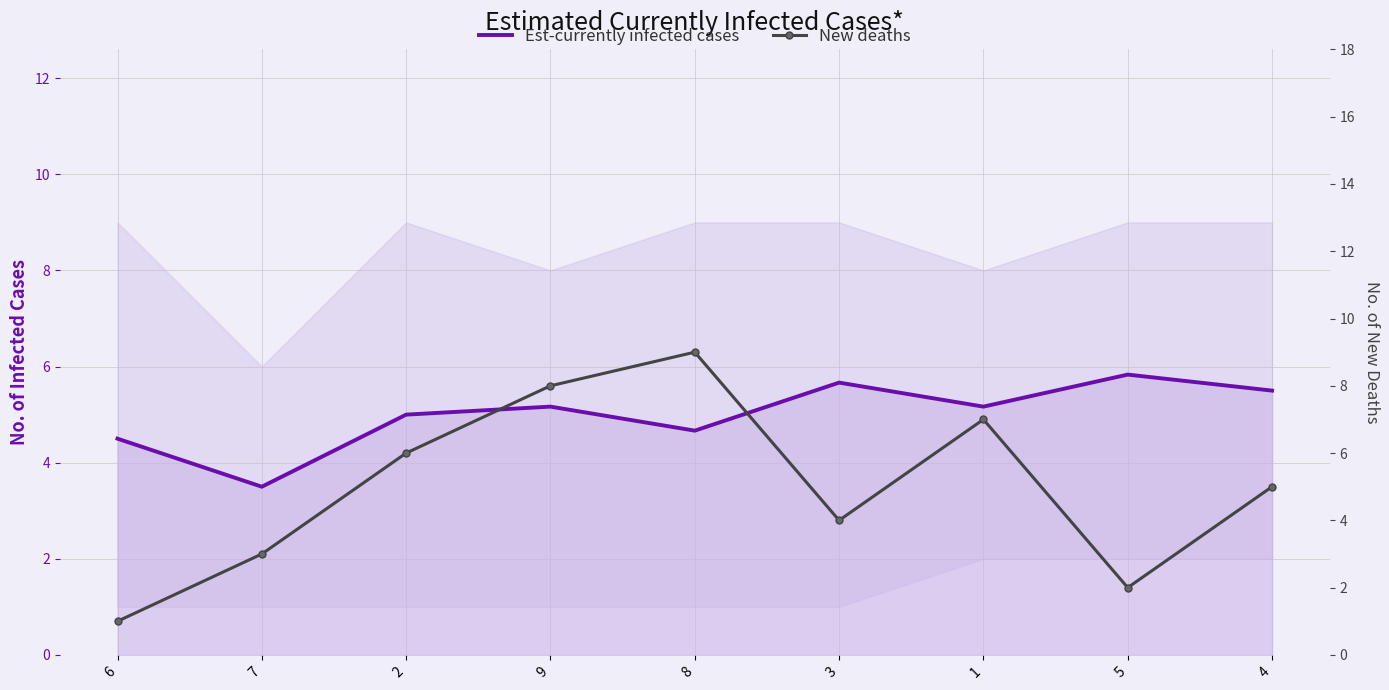

Is this an area chart (filled region under the line)?

No